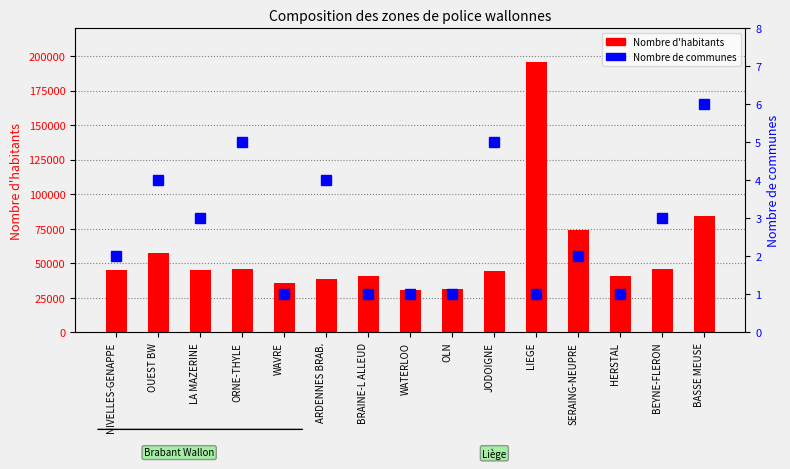

How many groups of bars are there?

15